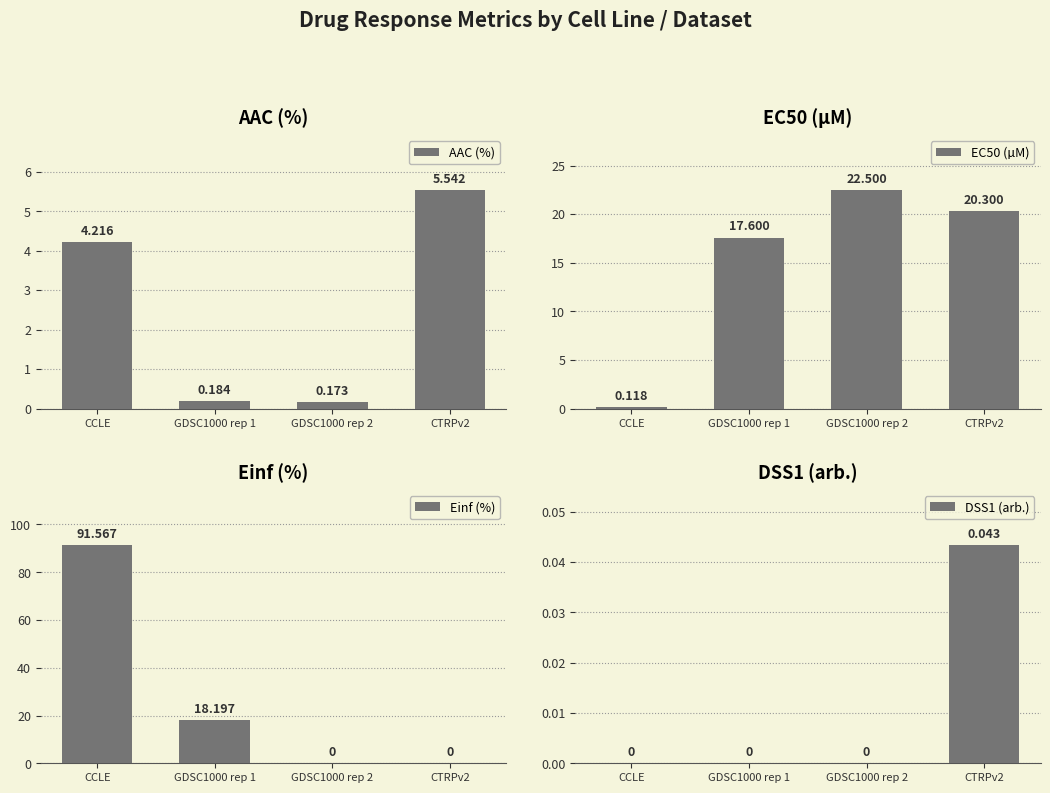

Reading left to right, transcribe all the data shown in this chart.

AAC (%): 4.2	0.2	0.2	5.5
EC50 (µM): 0.1	17.6	22.5	20.3
Einf (%): 91.6	18.2	0.0	0.0
DSS1 (arb.): 0.0	0.0	0.0	0.0